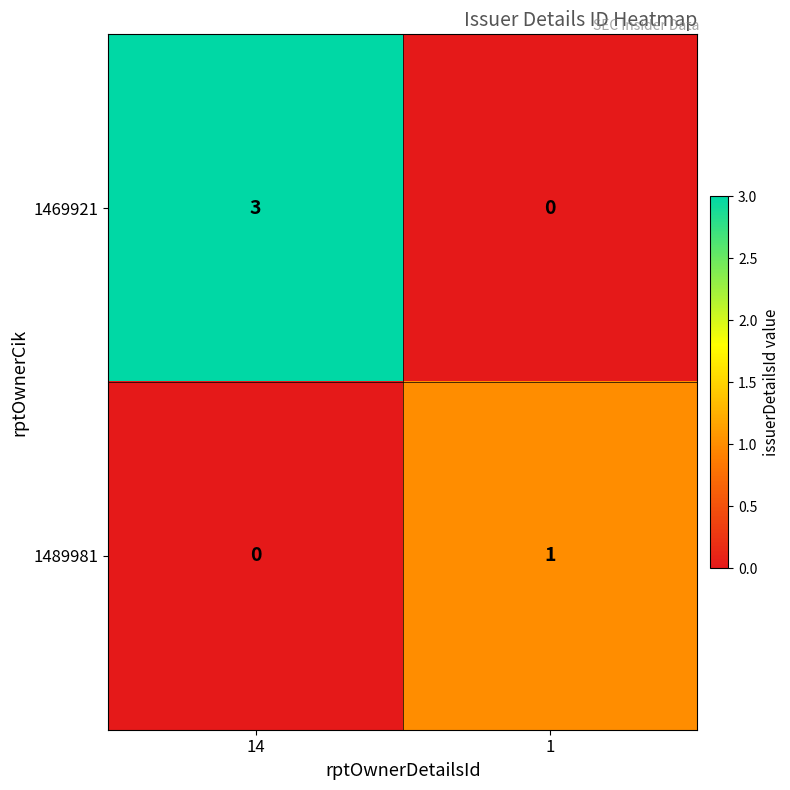

At 14, list the series in order from largest to smallest.

1469921, 1489981